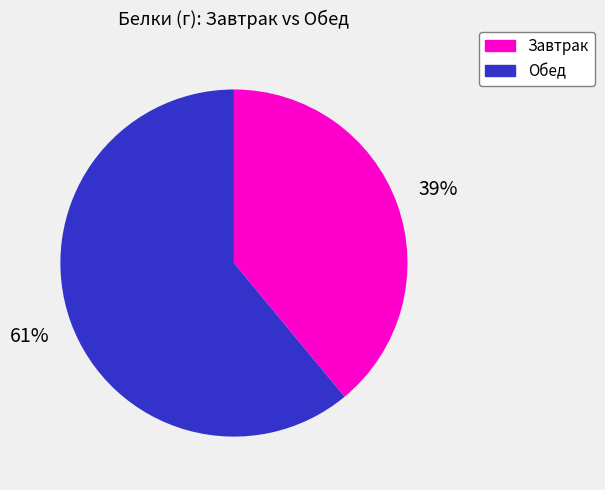

To the nearest percent, what is the average slice percentage?

50%